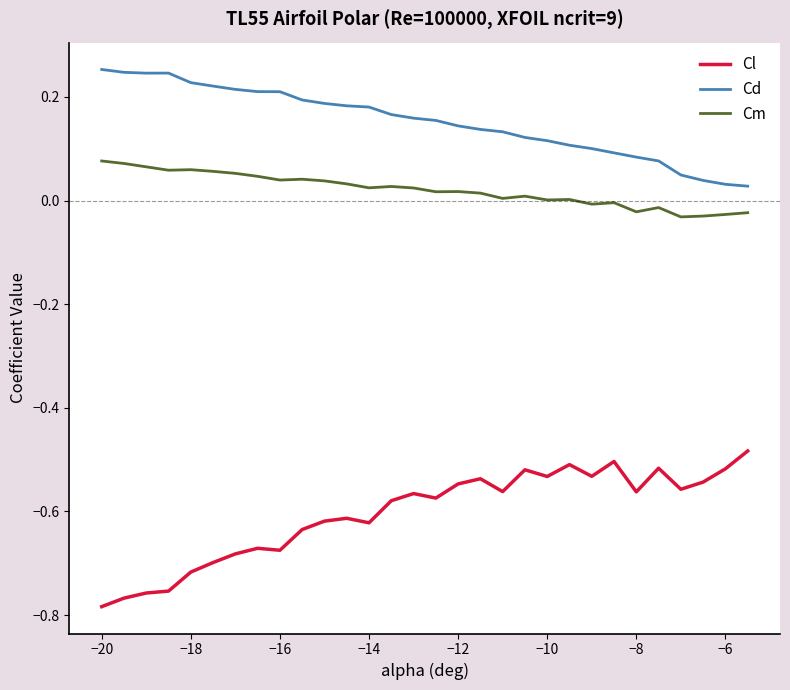

List the series in order of their overall mean, highest first.

Cd, Cm, Cl